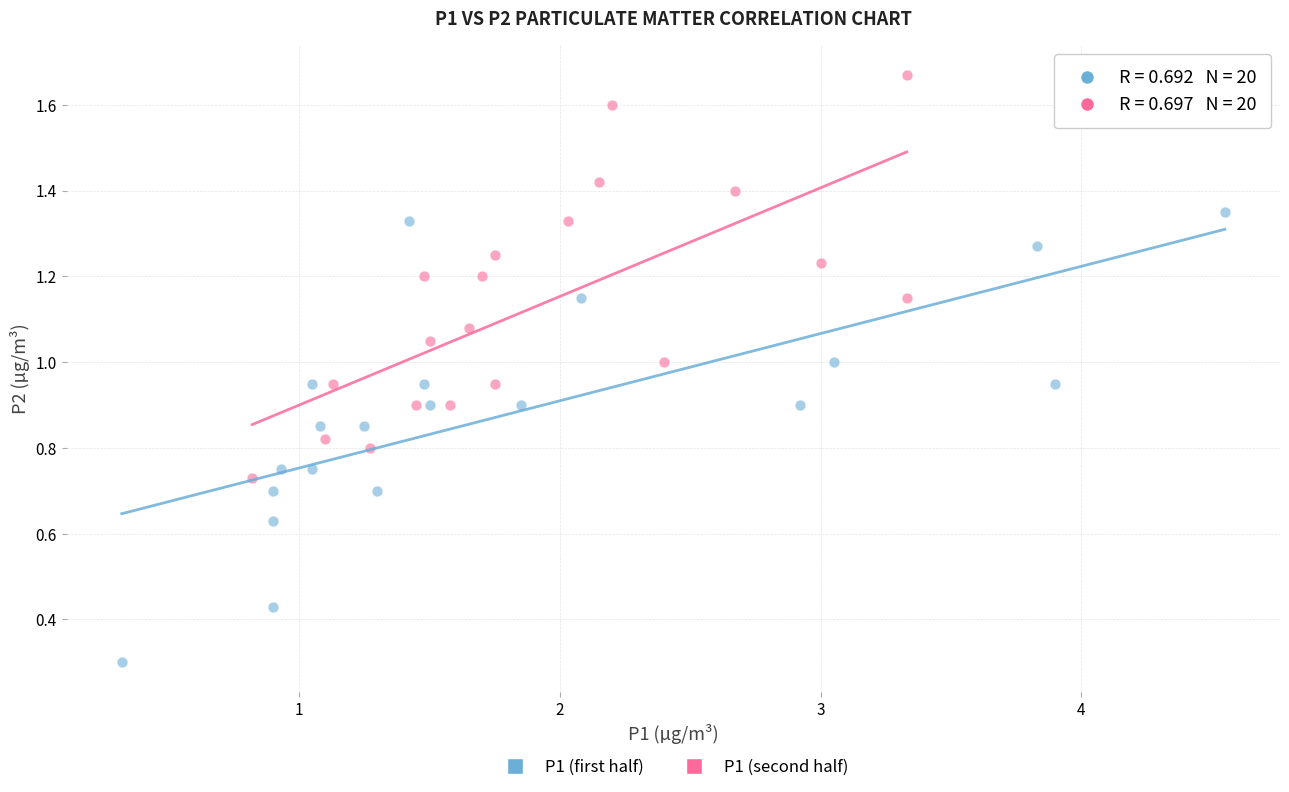

Which series contains the highest Y value?

P1 (second half)